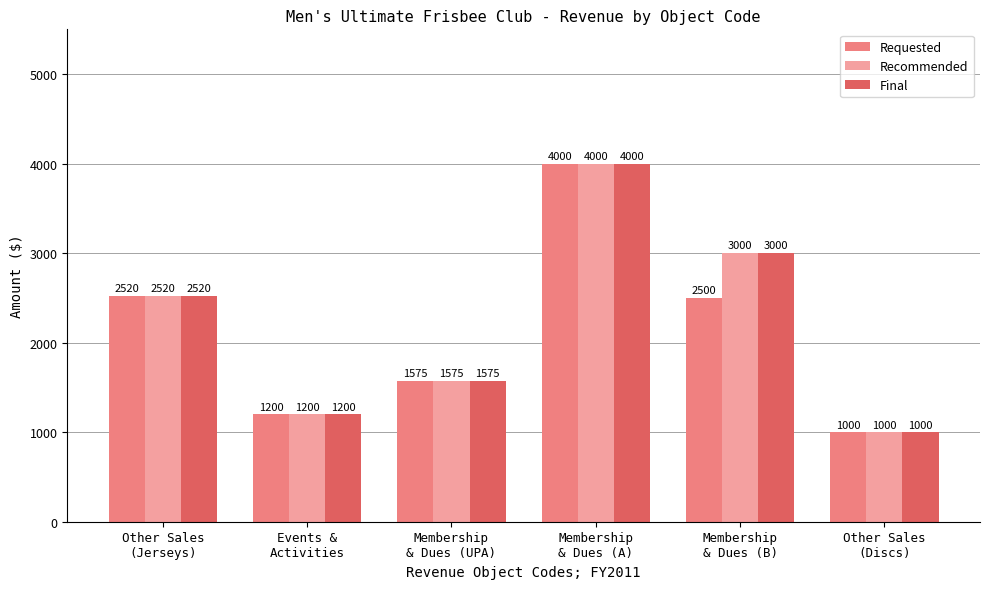

At how many categories does at least one series exceed 3947?

1